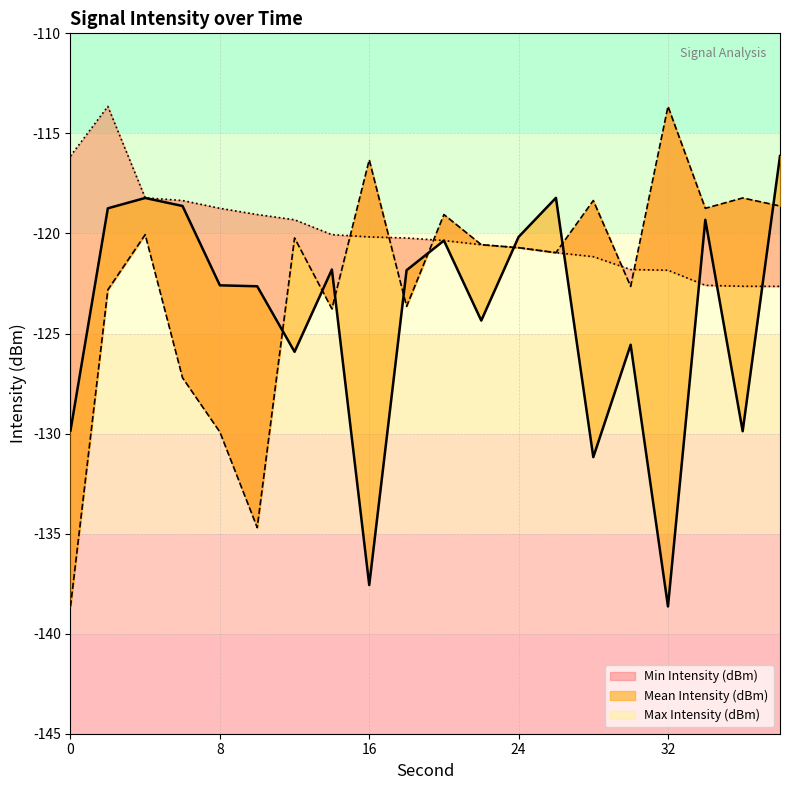

What is the difference between the highest and lowest values at 36?

11.7